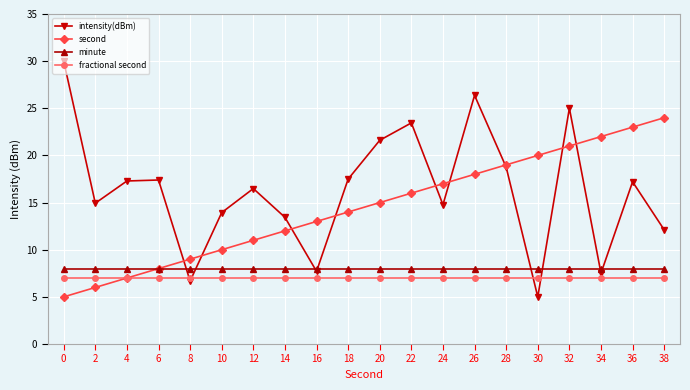

How many categories are shown in the chart?

20